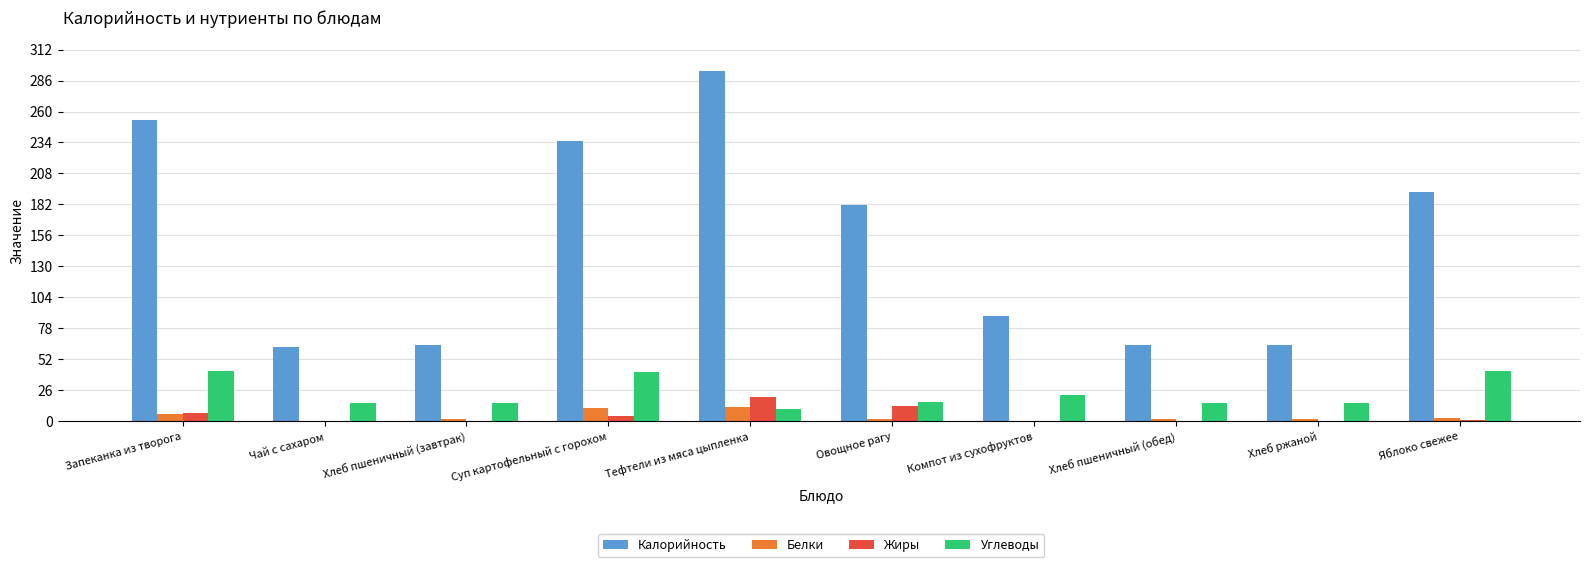

Where does the Белки series first go above 2?

Запеканка из творога